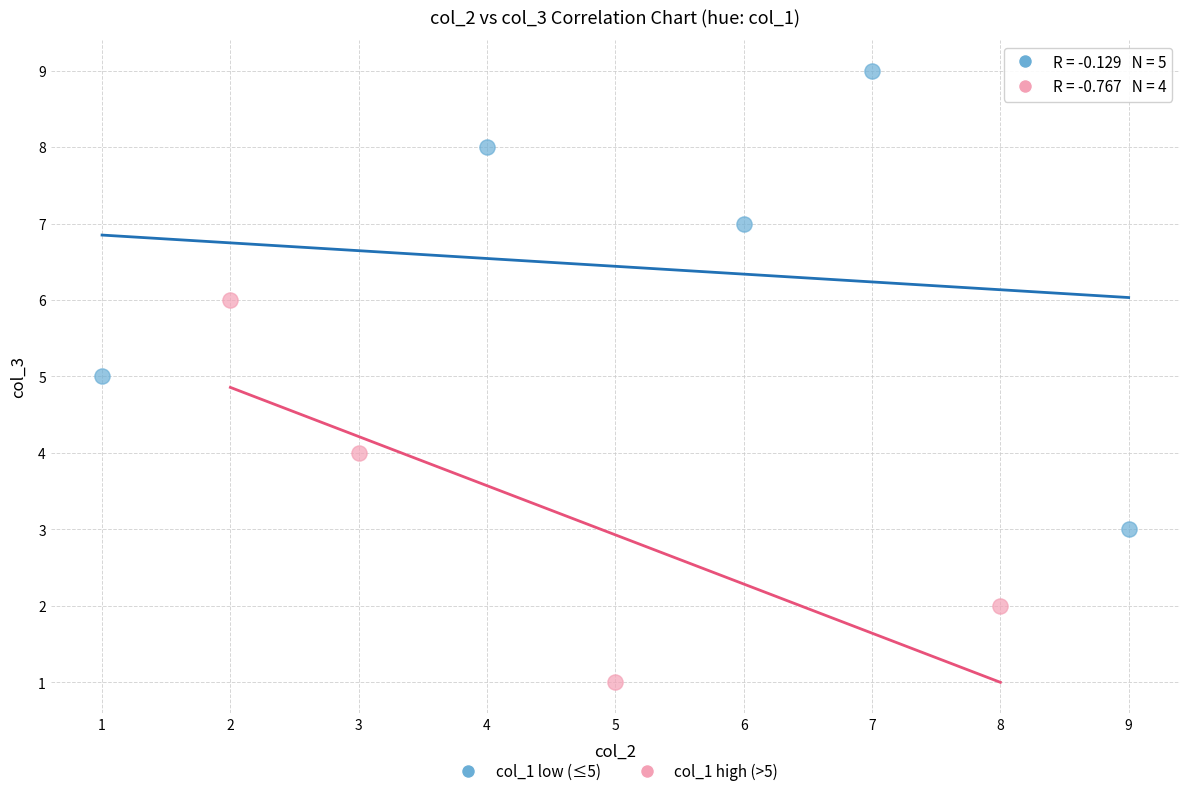

Which series reaches the maximum Y coordinate?

col_1 low (≤5)